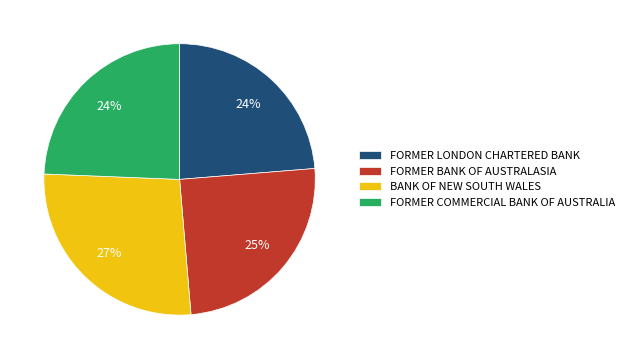

The BANK OF NEW SOUTH WALES slice represents 37% of the pie. True or false?

False